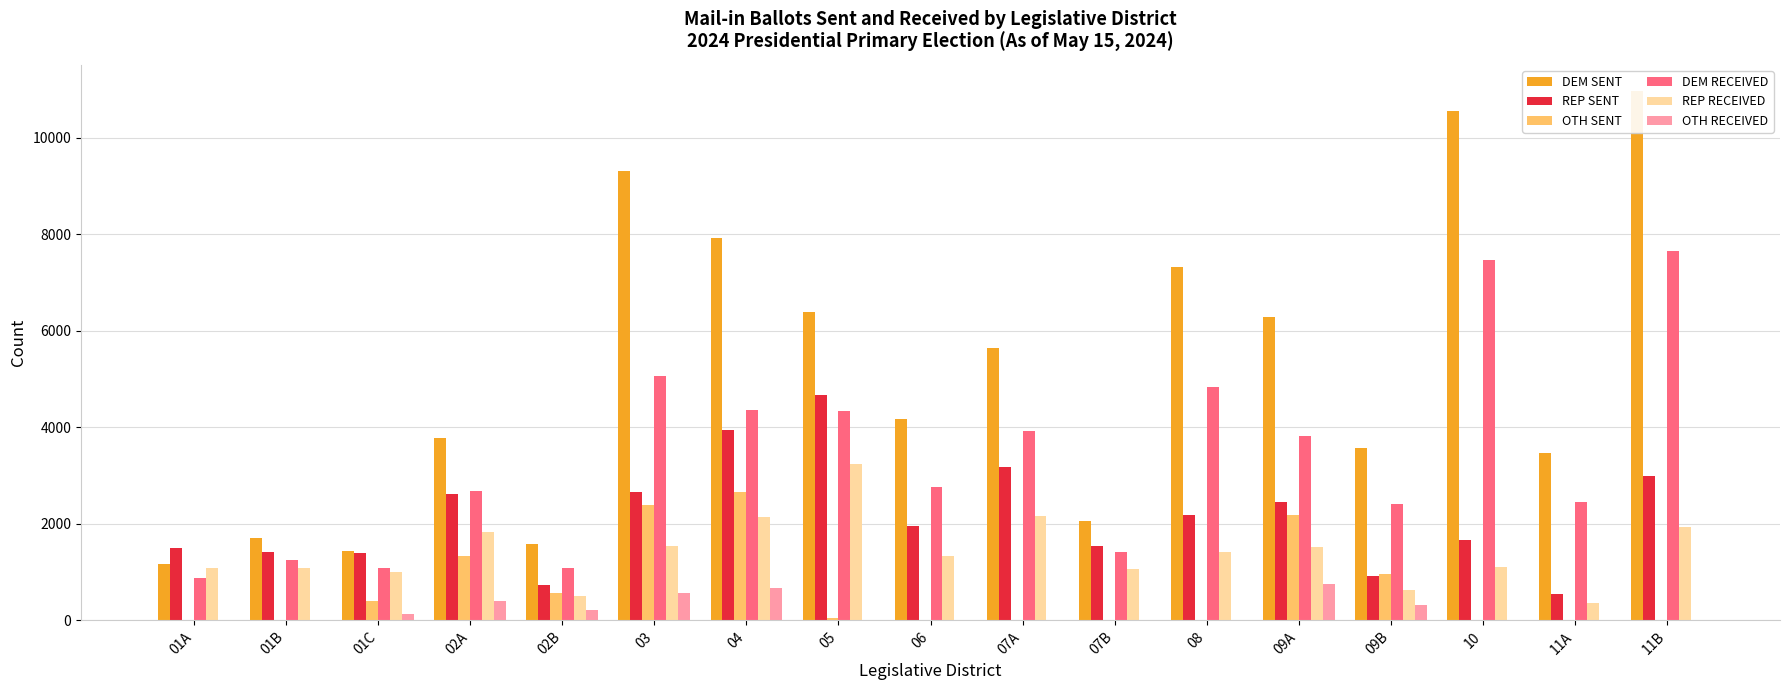

Reading right to left, transcribe all the data shown in this chart.

DEM SENT: 10964	3471	10548	3571	6278	7318	2066	5644	4166	6396	7929	9302	1575	3779	1440	1711	1179
REP SENT: 2999	540	1672	928	2454	2176	1536	3175	1963	4664	3939	2669	737	2609	1396	1427	1500
OTH SENT: 0	0	0	967	2180	0	0	0	0	59	2653	2384	563	1327	400	0	0
DEM RECEIVED: 7664	2463	7465	2410	3823	4844	1424	3934	2760	4342	4358	5061	1078	2685	1082	1247	869
REP RECEIVED: 1934	360	1110	627	1516	1424	1069	2169	1325	3251	2149	1540	504	1829	1011	1092	1093
OTH RECEIVED: 0	0	0	327	746	0	0	0	0	15	676	575	211	405	135	0	0